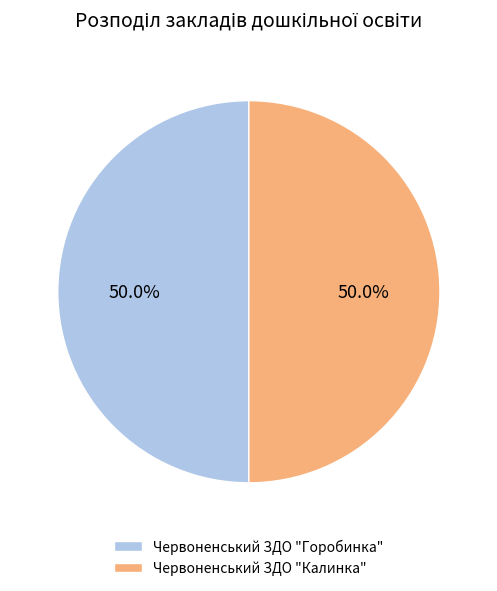

Approximately how many times larger is the value at Червоненський ЗДО "Калинка" compared to Червоненський ЗДО "Горобинка"?

1.0